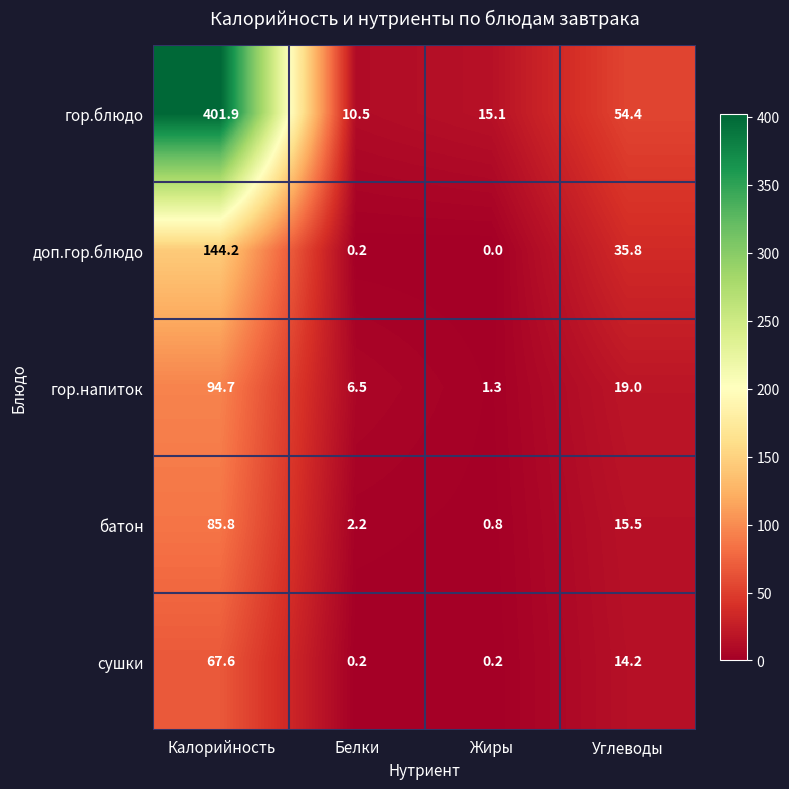

Which series has the largest range (max minus min)?

гор.блюдо